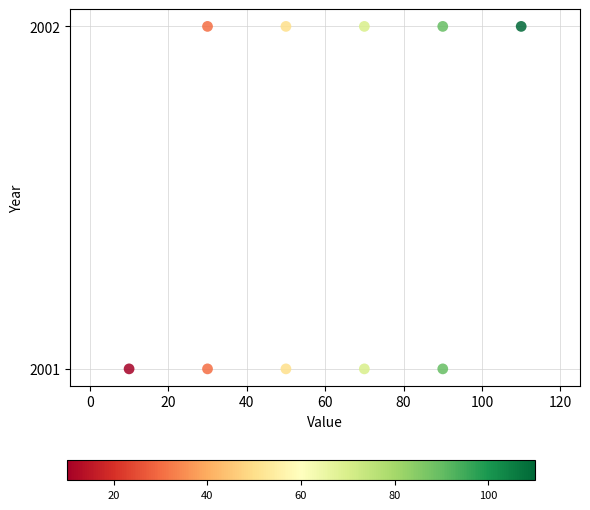

What is the average X value?

60